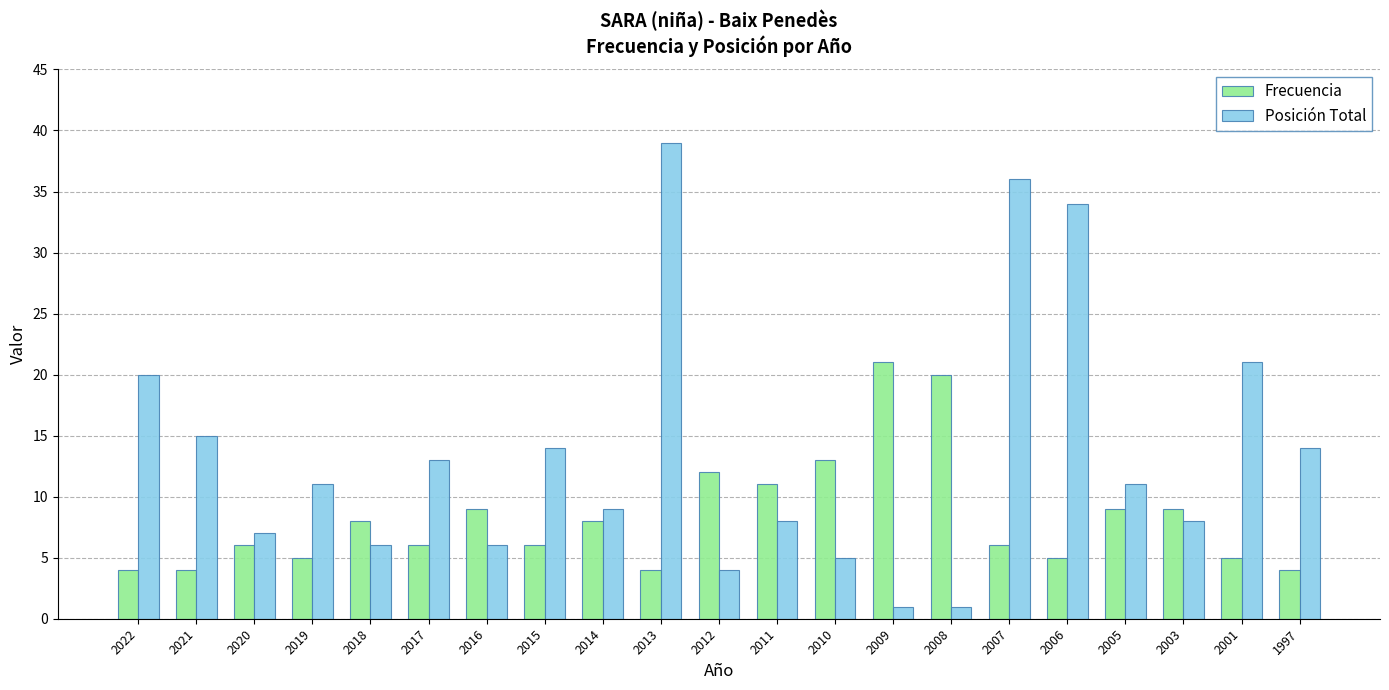

At 2017, list the series in order from largest to smallest.

Posición Total, Frecuencia